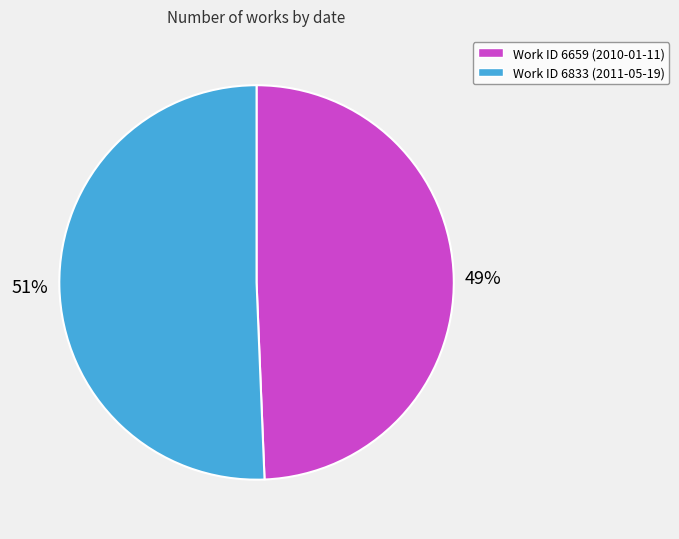

To the nearest percent, what is the average slice percentage?

50%